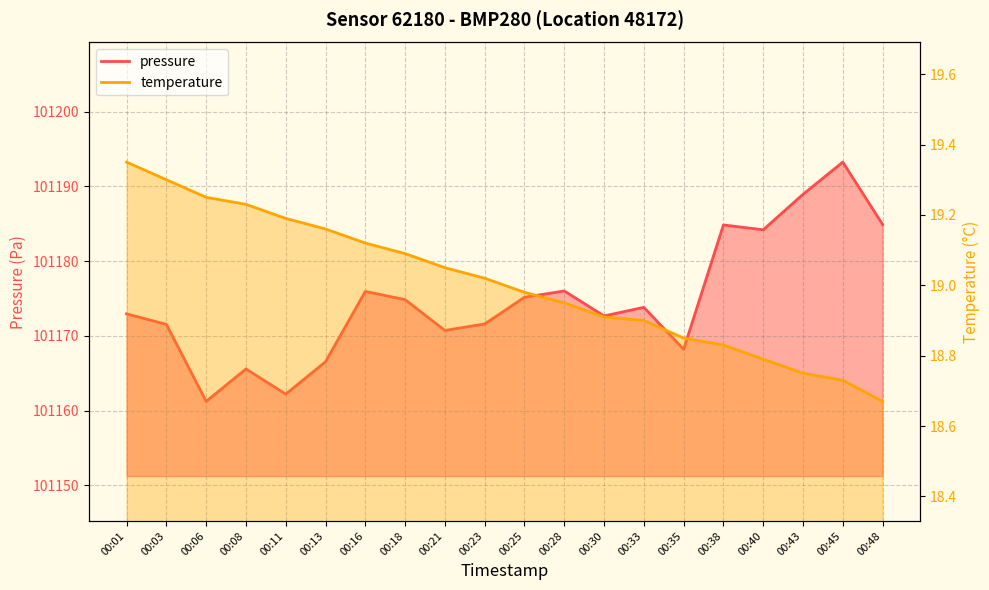

Which series changed the most between 00:06 and 00:38?

pressure